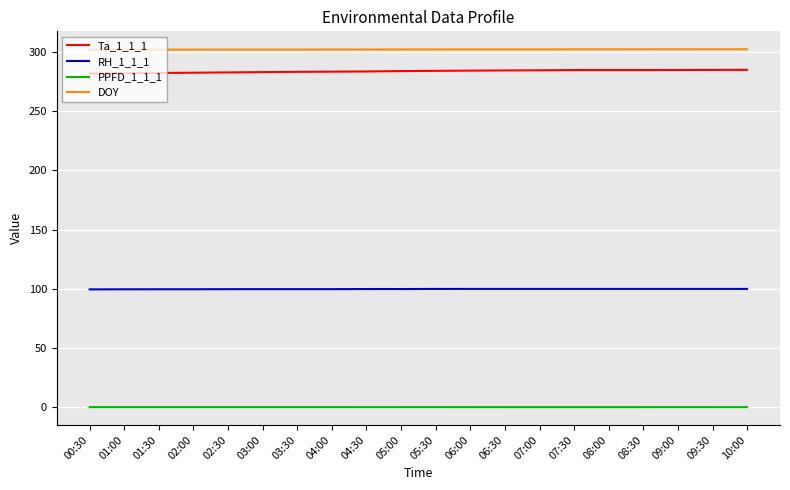

Which series has the widest spread of values?

Ta_1_1_1